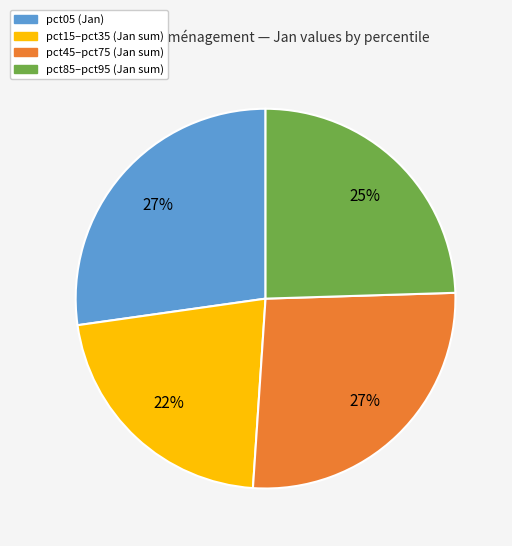

Count the number of slices in the pie.

4